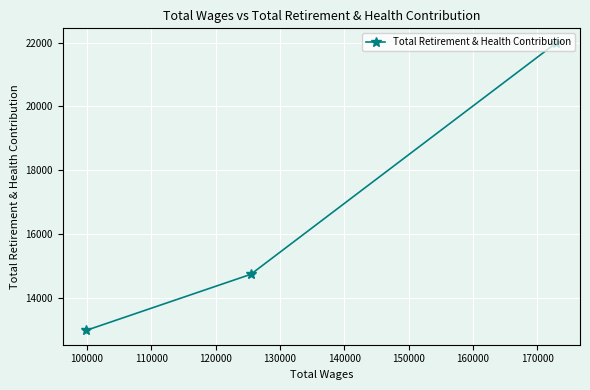

What is the maximum value shown in the chart?

21997